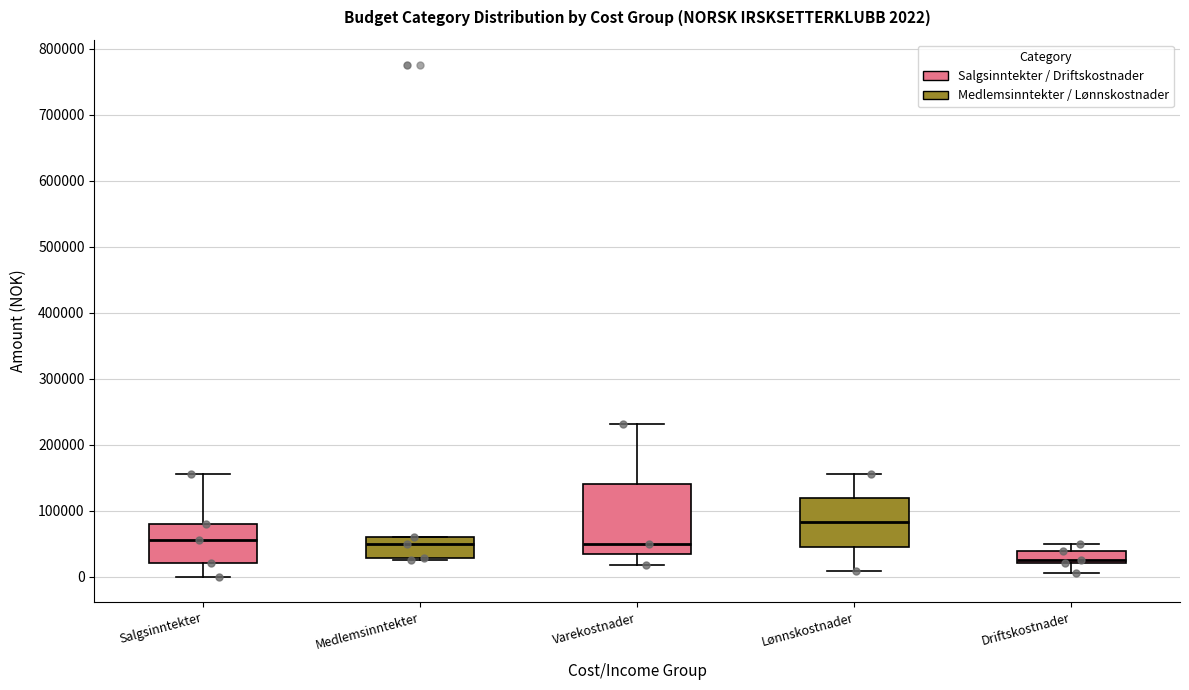

Comparing the boxes themselves (not the whiskers), which one is the tallest?

Varekostnader